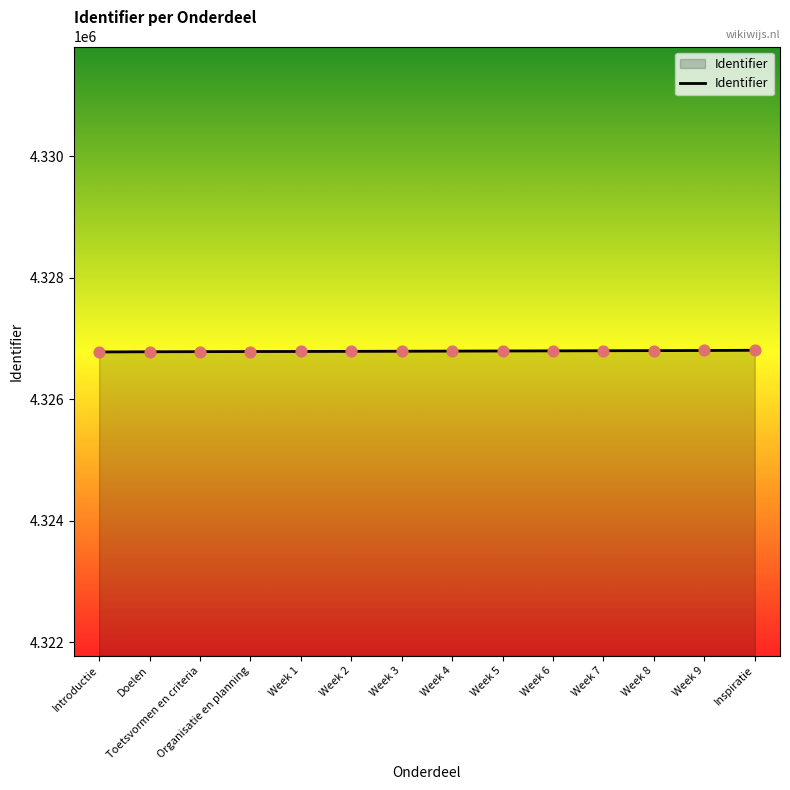

Approximately how many times larger is the value at Week 4 compared to Week 5?

1.0